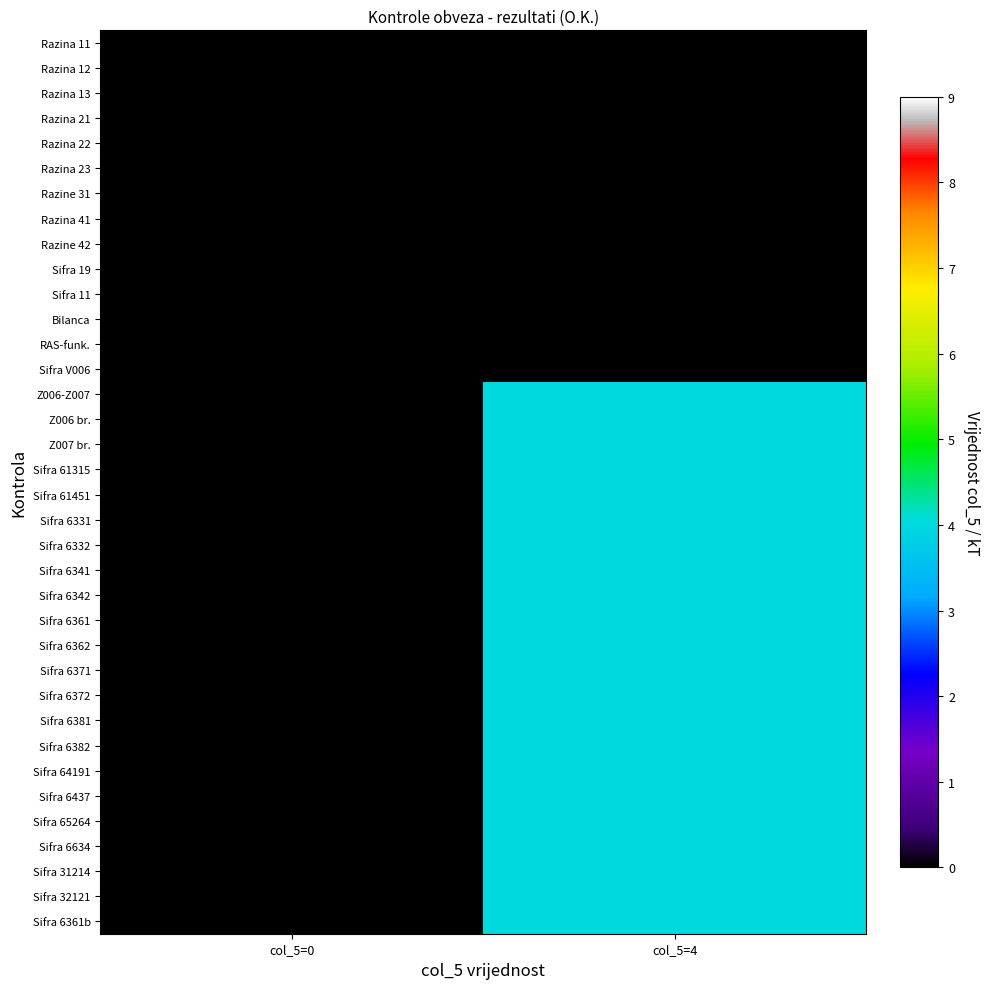

Reading left to right, extract all data points from this chart.

Razina 11: col_5=0=0	col_5=4=0
Razina 12: col_5=0=0	col_5=4=0
Razina 13: col_5=0=0	col_5=4=0
Razina 21: col_5=0=0	col_5=4=0
Razina 22: col_5=0=0	col_5=4=0
Razina 23: col_5=0=0	col_5=4=0
Razine 31: col_5=0=0	col_5=4=0
Razina 41: col_5=0=0	col_5=4=0
Razine 42: col_5=0=0	col_5=4=0
Sifra 19: col_5=0=0	col_5=4=0
Sifra 11: col_5=0=0	col_5=4=0
Bilanca: col_5=0=0	col_5=4=0
RAS-funk.: col_5=0=0	col_5=4=0
Sifra V006: col_5=0=0	col_5=4=0
Z006-Z007: col_5=0=0	col_5=4=4
Z006 br.: col_5=0=0	col_5=4=4
Z007 br.: col_5=0=0	col_5=4=4
Sifra 61315: col_5=0=0	col_5=4=4
Sifra 61451: col_5=0=0	col_5=4=4
Sifra 6331: col_5=0=0	col_5=4=4
Sifra 6332: col_5=0=0	col_5=4=4
Sifra 6341: col_5=0=0	col_5=4=4
Sifra 6342: col_5=0=0	col_5=4=4
Sifra 6361: col_5=0=0	col_5=4=4
Sifra 6362: col_5=0=0	col_5=4=4
Sifra 6371: col_5=0=0	col_5=4=4
Sifra 6372: col_5=0=0	col_5=4=4
Sifra 6381: col_5=0=0	col_5=4=4
Sifra 6382: col_5=0=0	col_5=4=4
Sifra 64191: col_5=0=0	col_5=4=4
Sifra 6437: col_5=0=0	col_5=4=4
Sifra 65264: col_5=0=0	col_5=4=4
Sifra 6634: col_5=0=0	col_5=4=4
Sifra 31214: col_5=0=0	col_5=4=4
Sifra 32121: col_5=0=0	col_5=4=4
Sifra 6361b: col_5=0=0	col_5=4=4